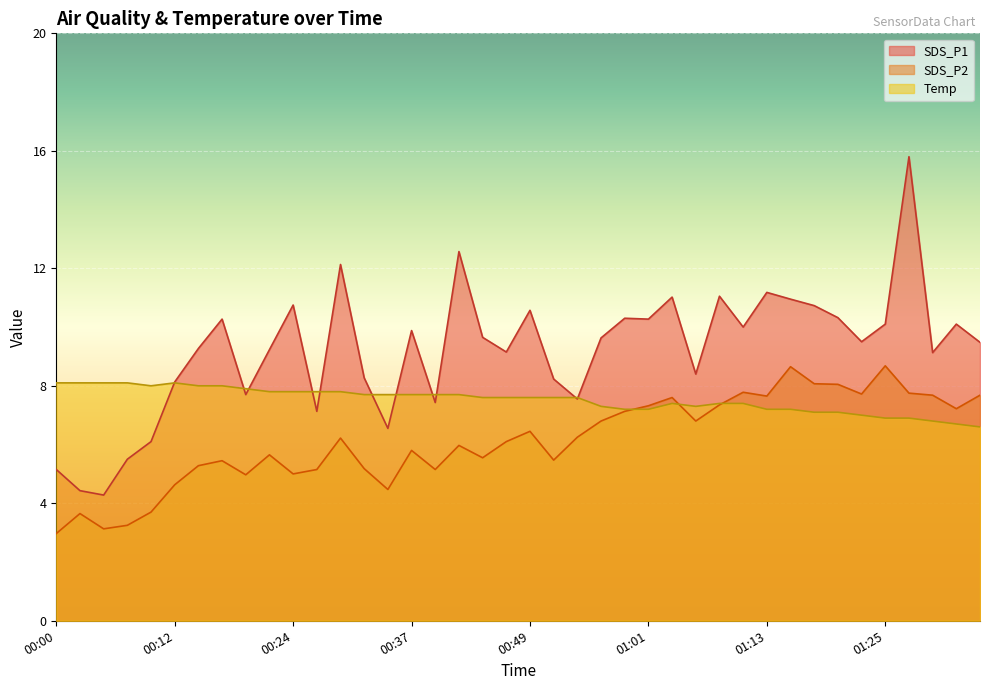

Reading left to right, what are all the values shown in this chart?

SDS_P1: 5.2	4.4	4.3	5.5	6.1	8.1	9.3	10.3	7.7	9.2	10.8	7.1	12.1	8.3	6.5	9.9	7.4	12.6	9.7	9.2	10.6	8.2	7.5	9.6	10.3	10.3	11.0	8.4	11.1	10.0	11.2	10.9	10.7	10.3	9.5	10.1	15.8	9.1	10.1	9.5
SDS_P2: 3.0	3.6	3.1	3.2	3.7	4.6	5.3	5.5	5.0	5.7	5.0	5.2	6.2	5.2	4.5	5.8	5.2	6.0	5.5	6.1	6.5	5.5	6.2	6.8	7.1	7.3	7.6	6.8	7.3	7.8	7.7	8.7	8.1	8.1	7.7	8.7	7.8	7.7	7.2	7.7
Temp: 8.1	8.1	8.1	8.1	8.0	8.1	8.0	8.0	7.9	7.8	7.8	7.8	7.8	7.7	7.7	7.7	7.7	7.7	7.6	7.6	7.6	7.6	7.6	7.3	7.2	7.2	7.4	7.3	7.4	7.4	7.2	7.2	7.1	7.1	7.0	6.9	6.9	6.8	6.7	6.6